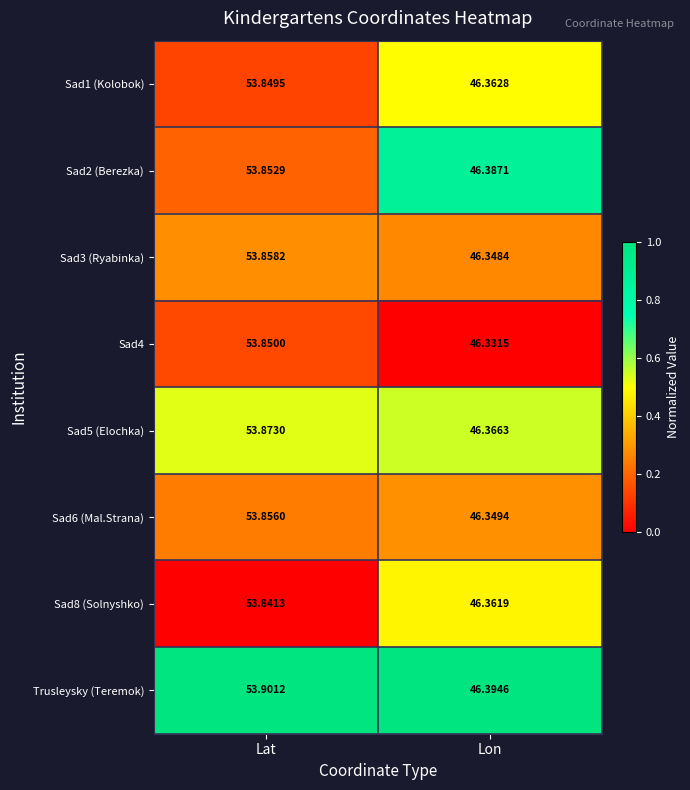

Which category has the lowest value in the Sad3 (Ryabinka) series?

Lon